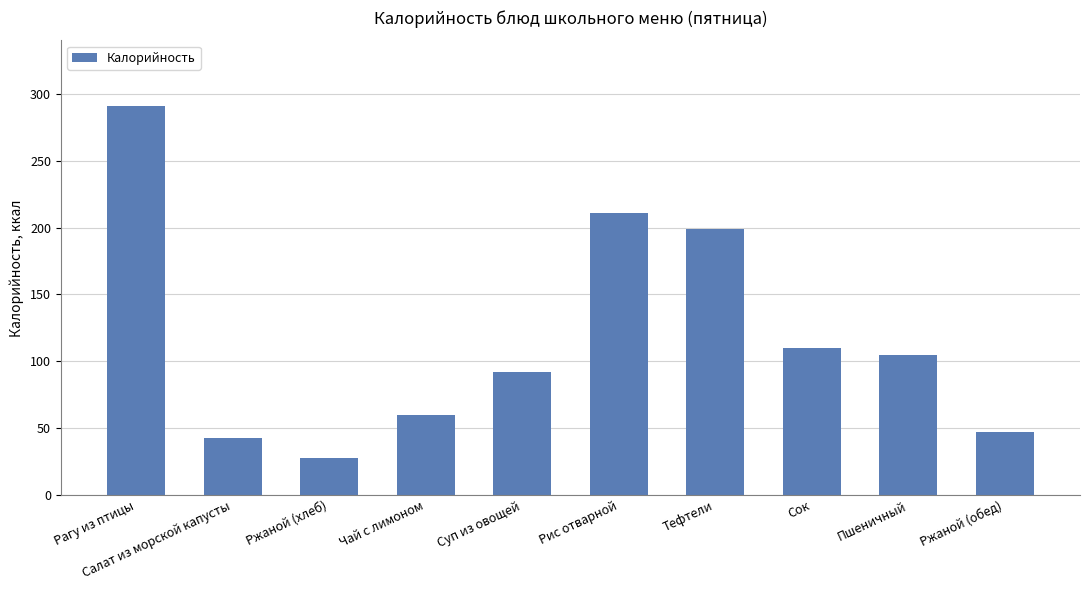

Does the chart contain any negative values?

No